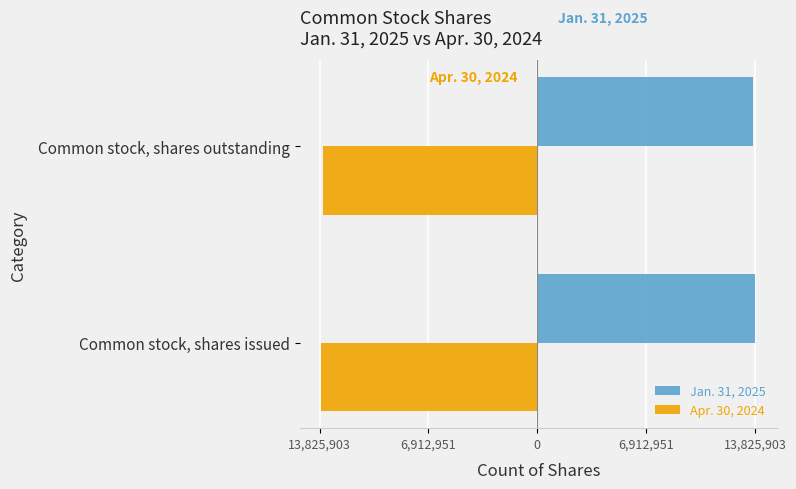

What are all the series names shown in the legend?

Jan. 31, 2025, Apr. 30, 2024